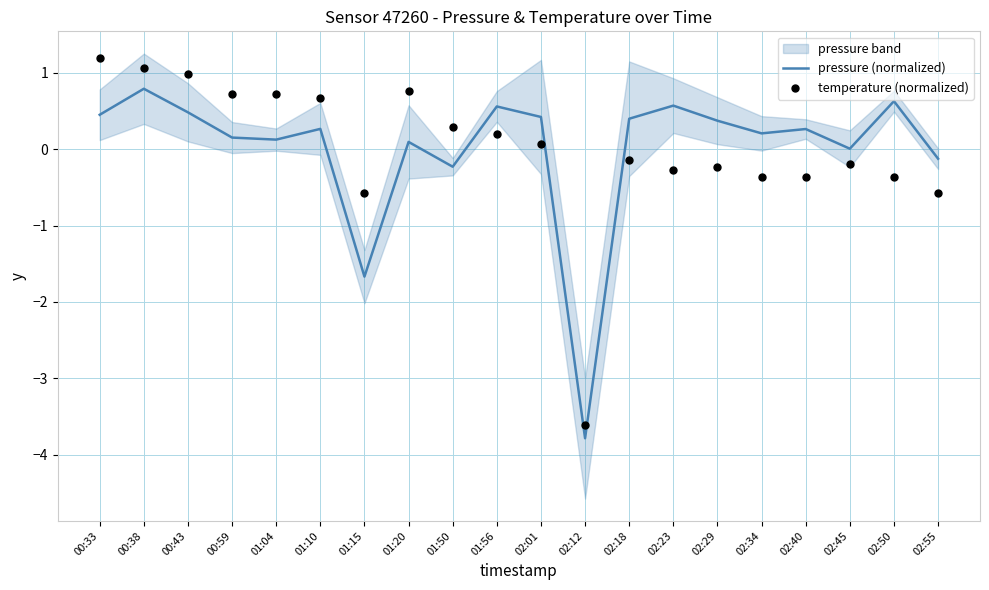

At which category is the sum across all series the highest?

00:38